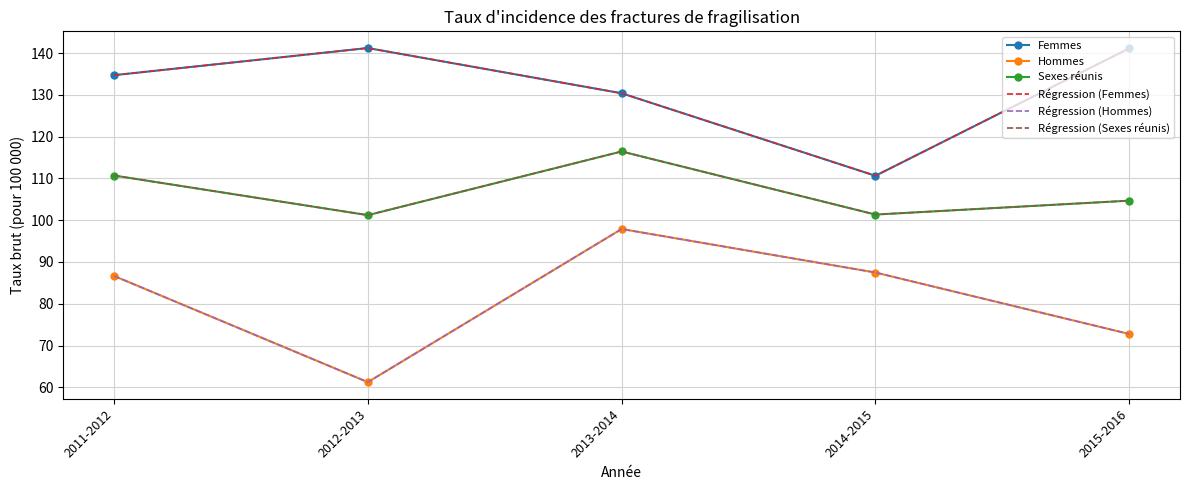

True or false: Régression (Sexes réunis) and Régression (Femmes) cross at least once.

False